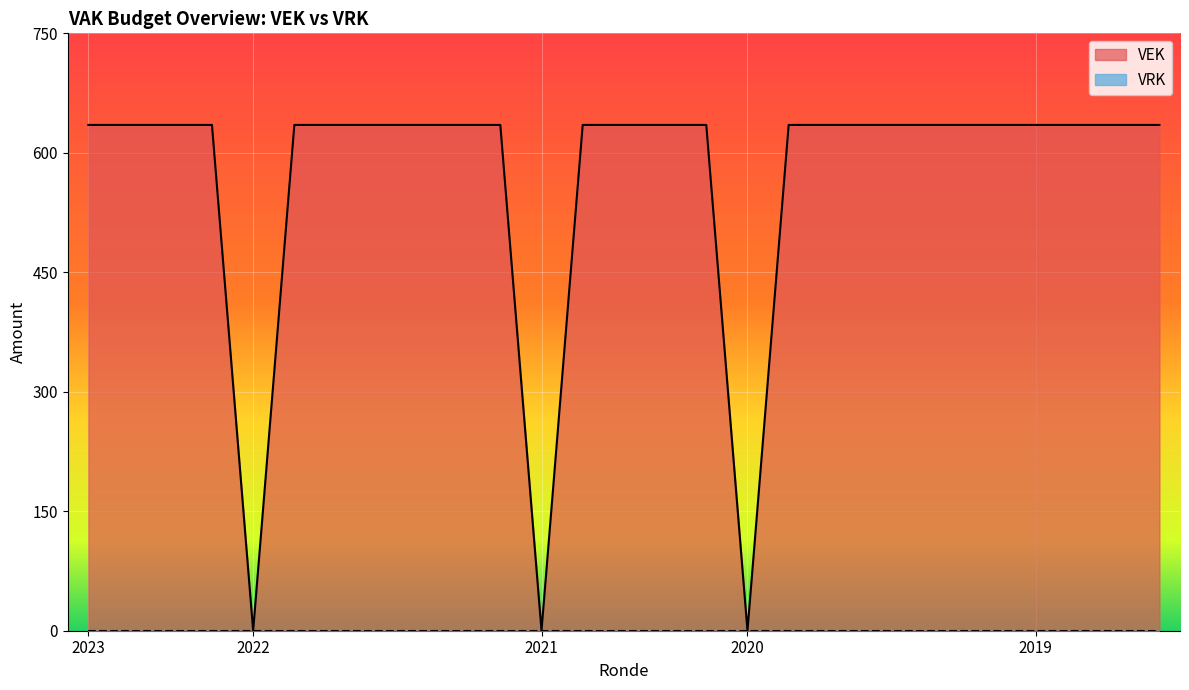

True or false: the data has more than 1 interior local peaks.

False